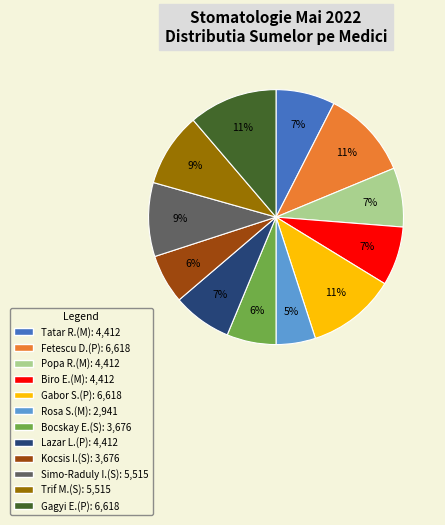

How many slices are in this pie chart?

12